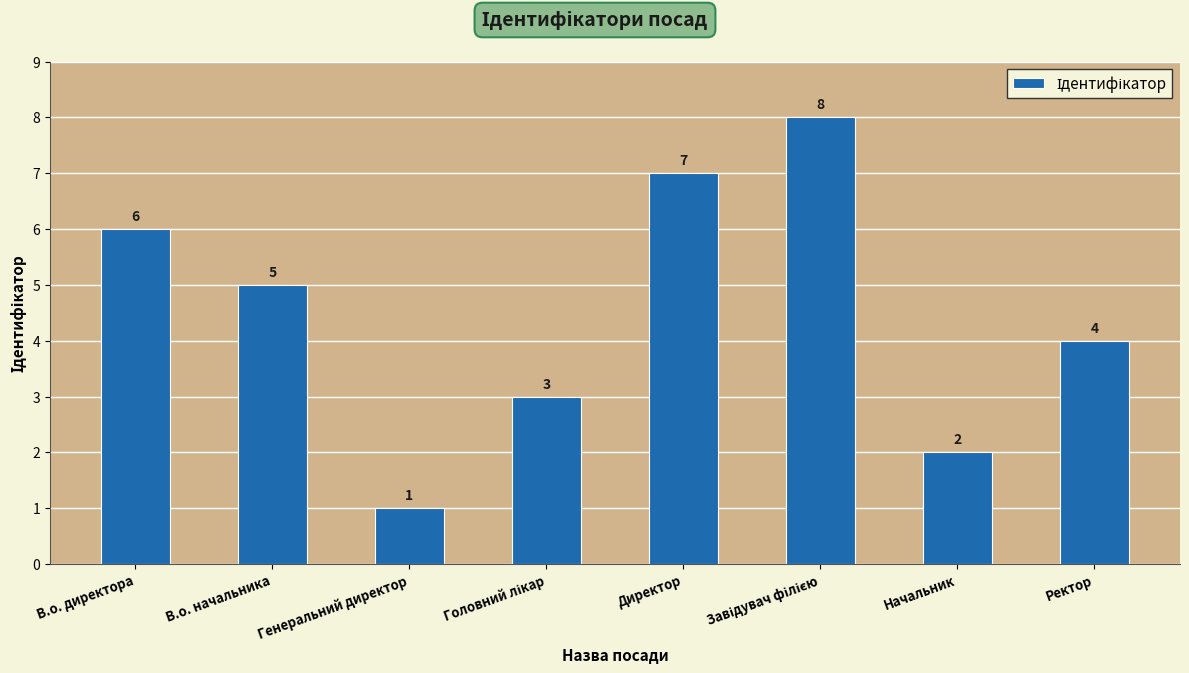

How many data points are less than 5?

4